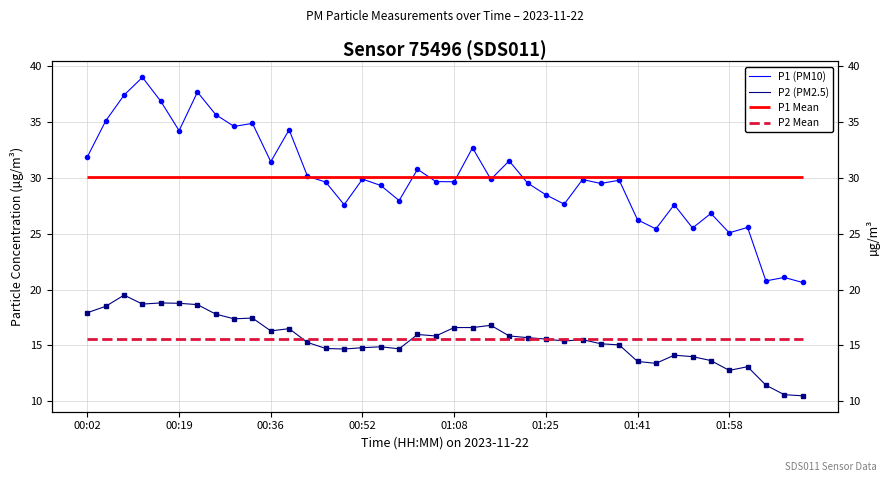

Between 25 and 00:19, which is larger?

00:19